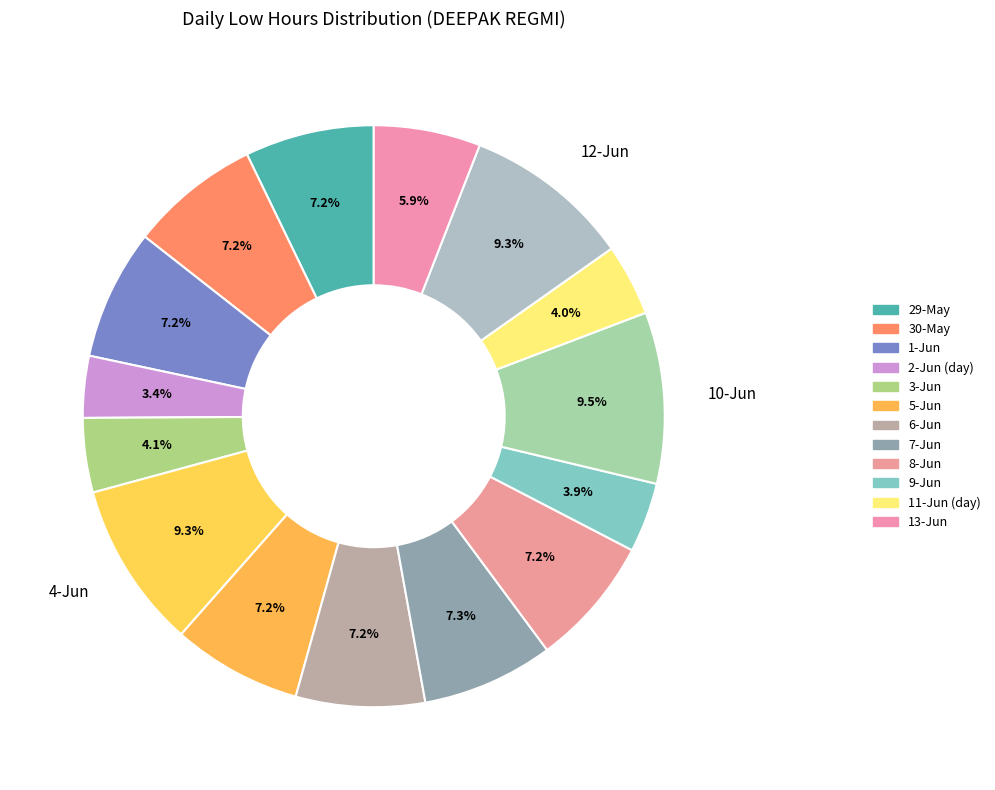

How many slices are in this pie chart?

15